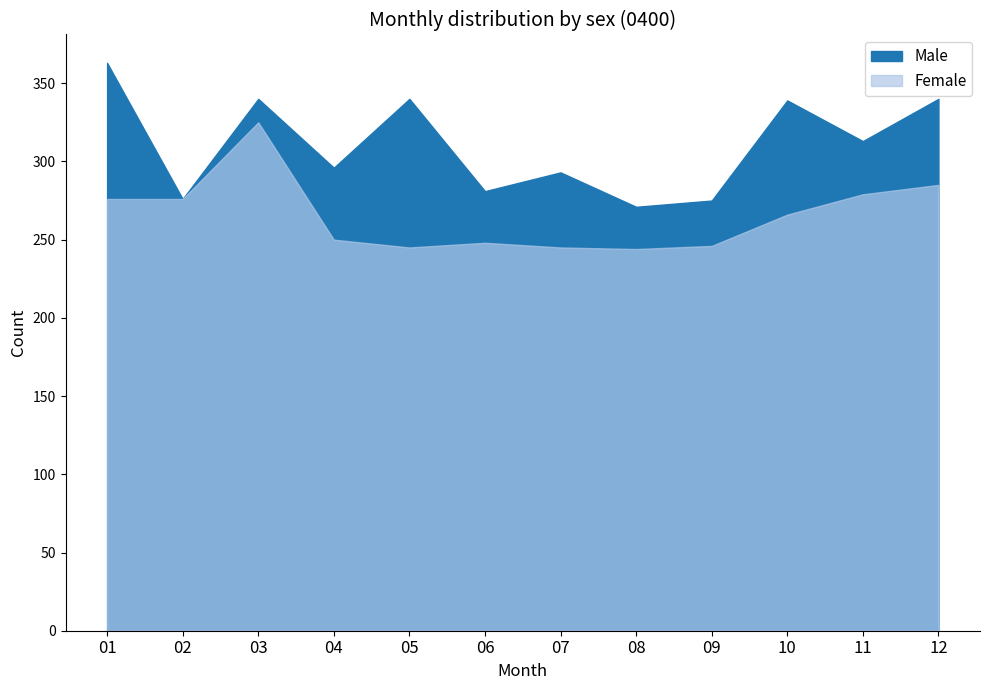

Count the number of data series in this chart.

2